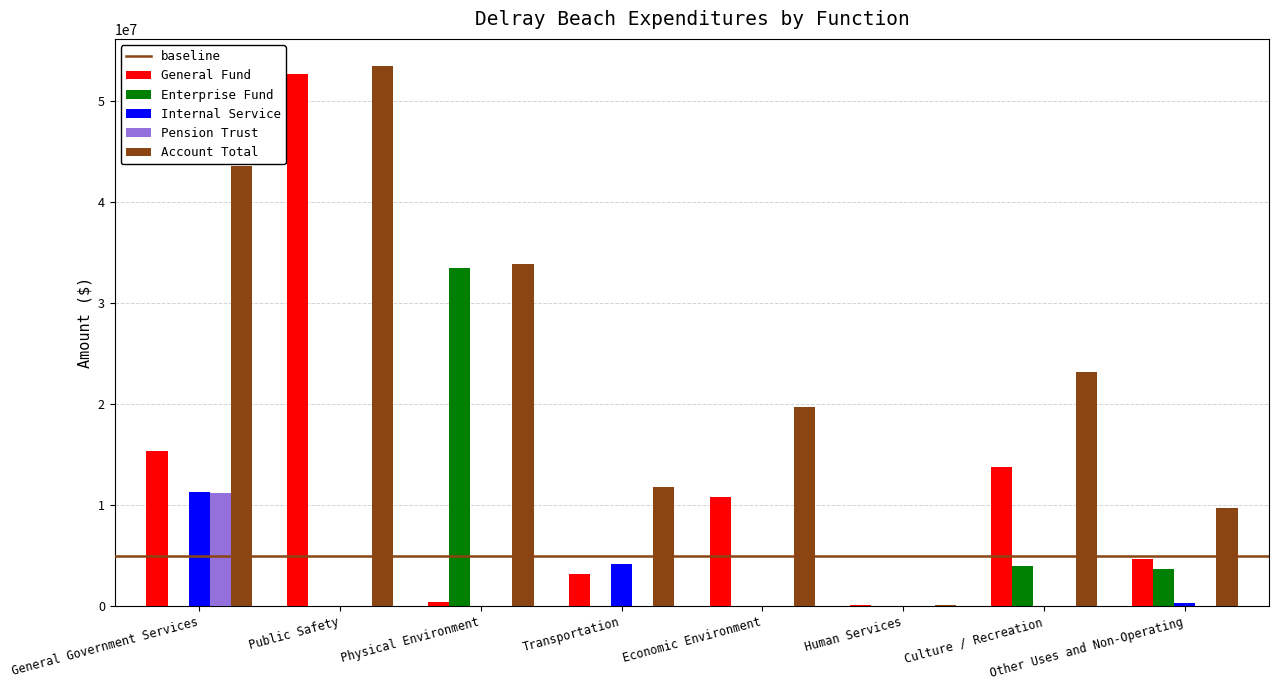

Which label corresponds to the largest value in the chart?

Public Safety